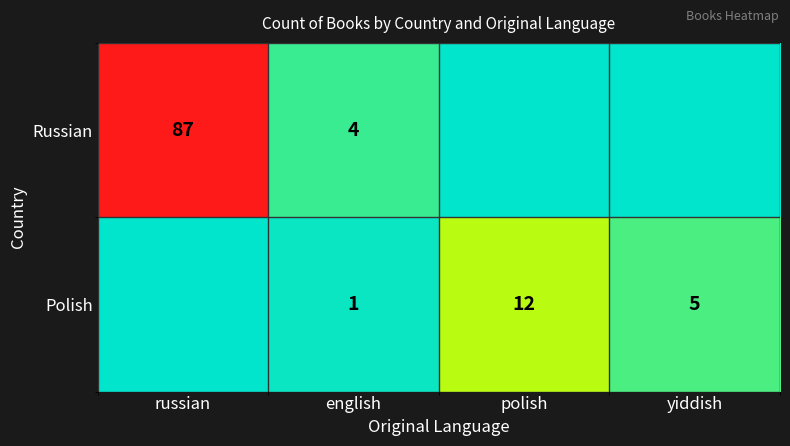

The value of Polish at english is 0. True or false?

False